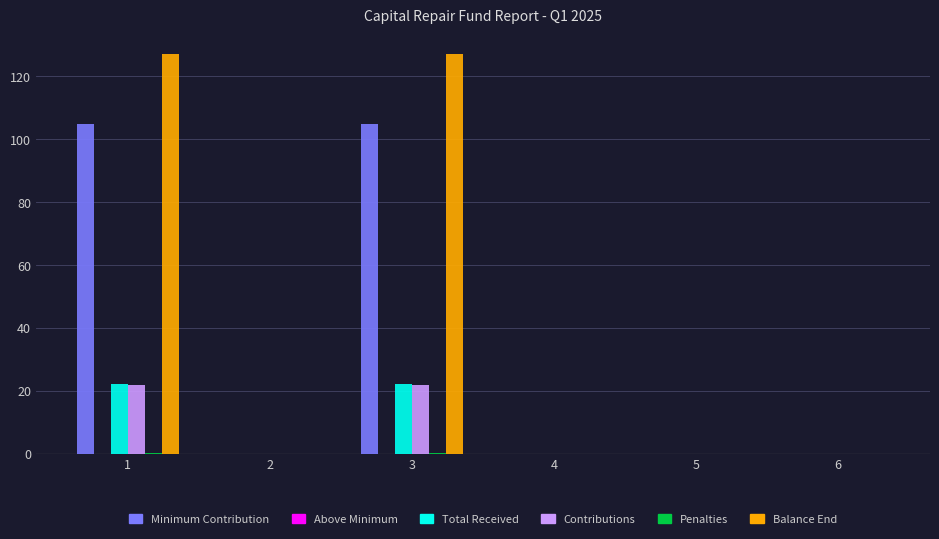

Between 1 and 2, which series saw the biggest shift?

Balance End